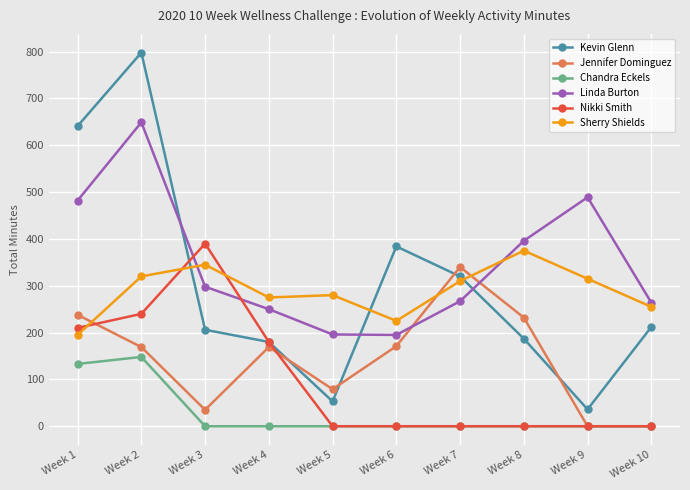

What is the value of the Linda Burton point at the 9th from the left?

489